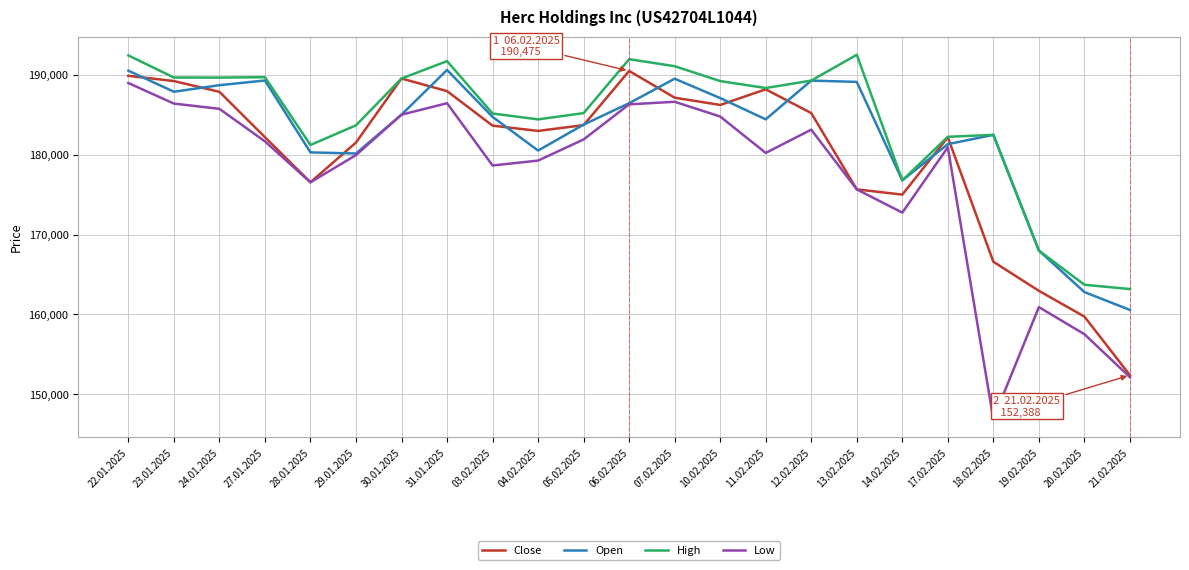

Rank the series by their average value, from lowest to highest.

Low, Close, Open, High